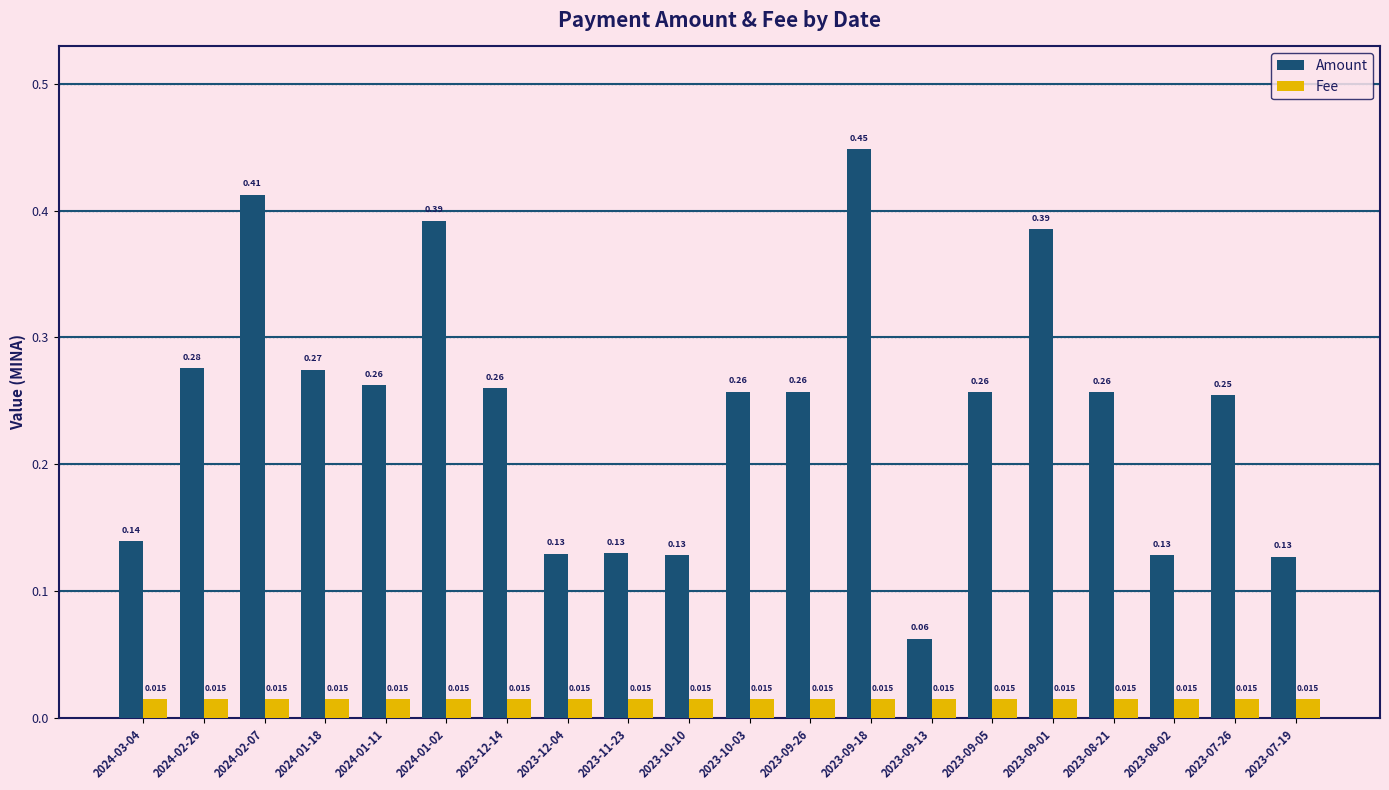

What position from the left is 2023-09-18?

13